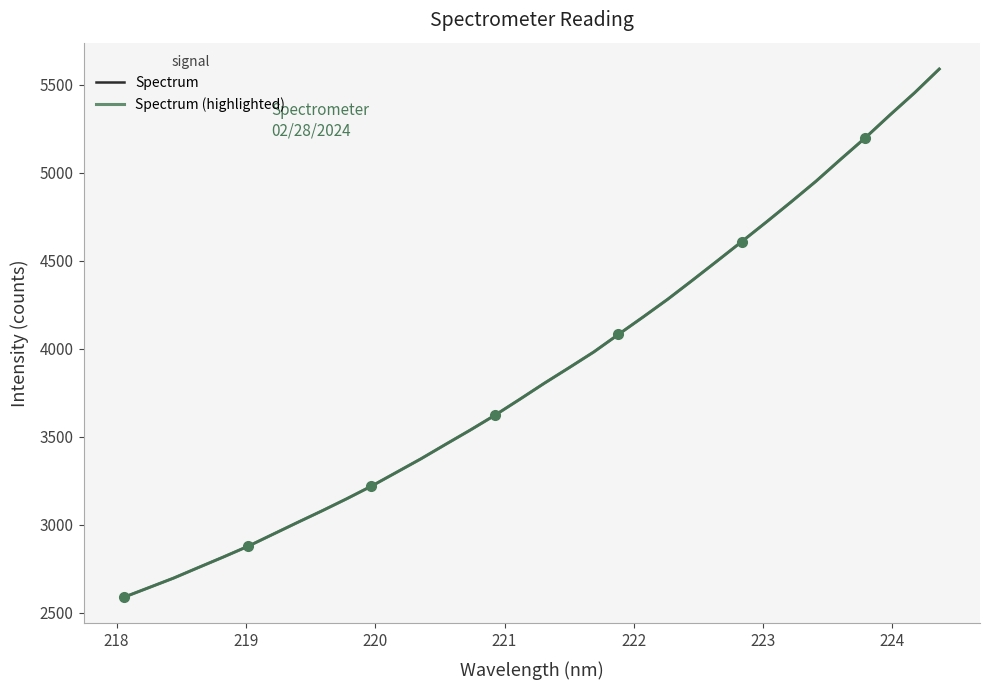

What is the value of the Spectrum (highlighted) point at the 9th from the left?

3078.3